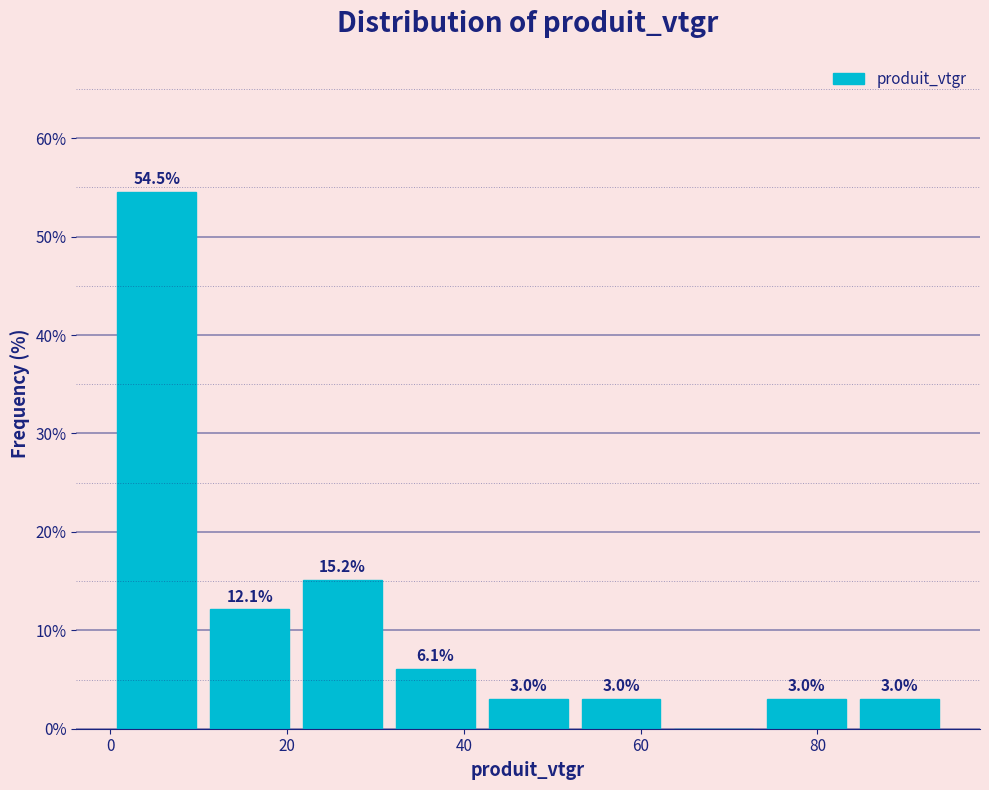

Which range on the x-axis has the tallest bar?

0 to 10